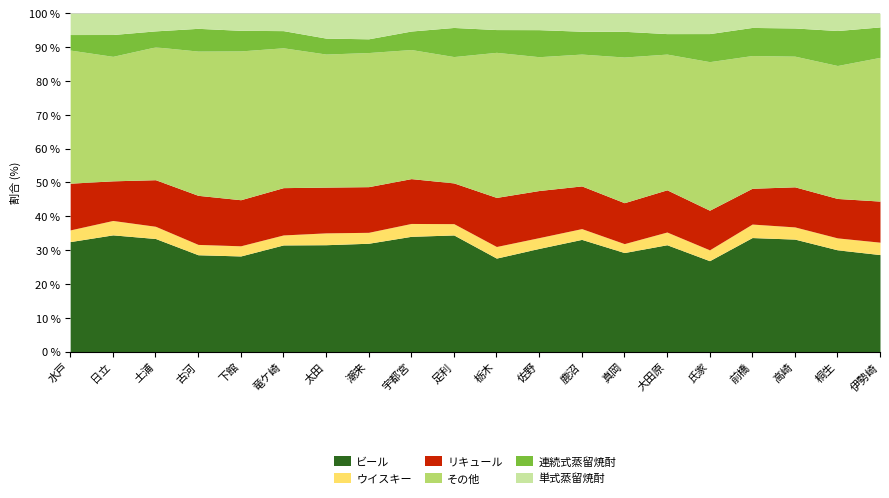

Between 土浦 and 宇都宮, which series saw the biggest shift?

ビール